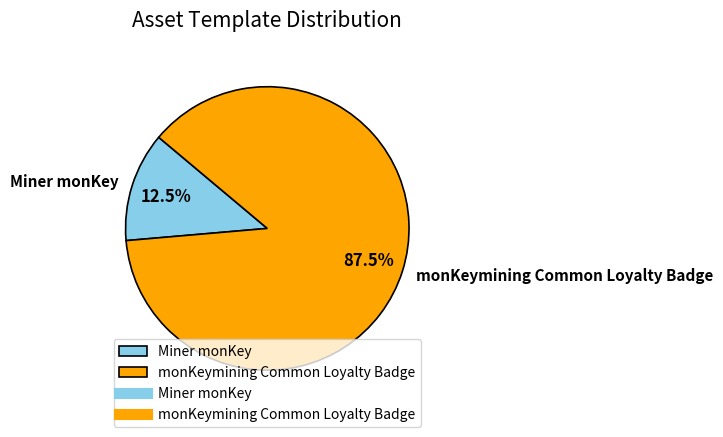

Rank the categories by value from highest to lowest.

monKeymining Common Loyalty Badge, Miner monKey